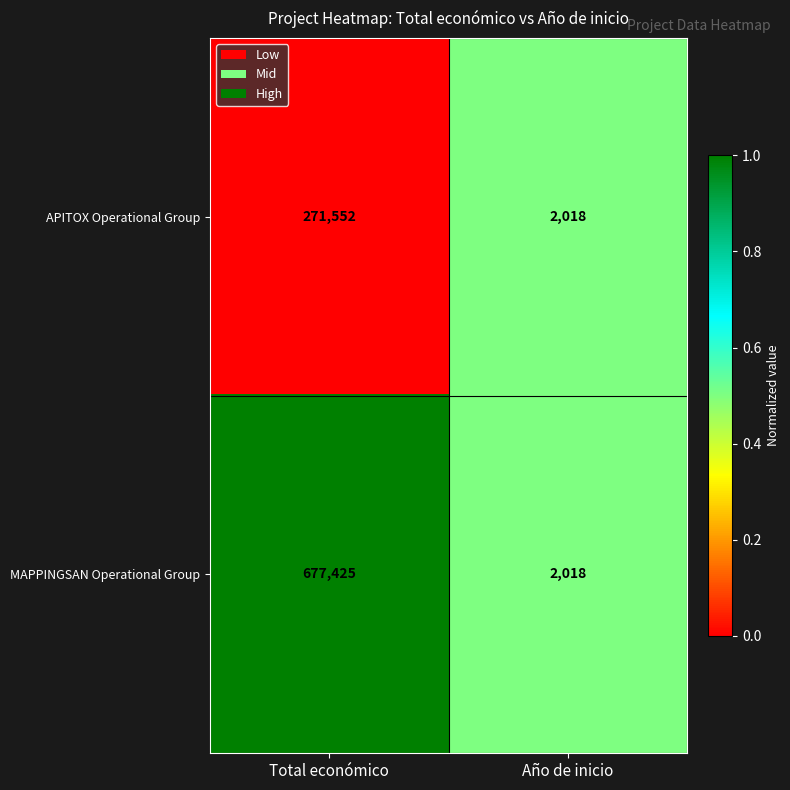

How many distinct data groups are displayed?

2